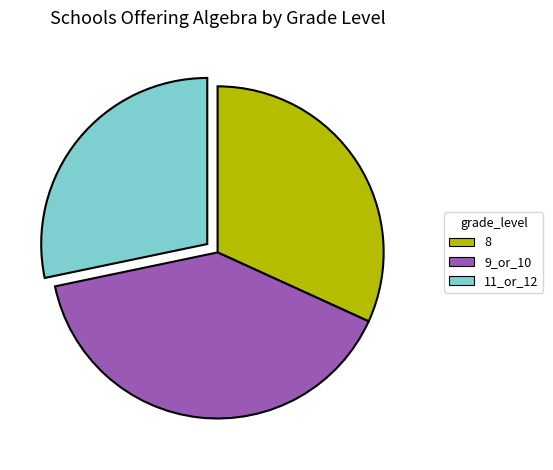

Is it true that 11_or_12 is 14% of the pie?

False